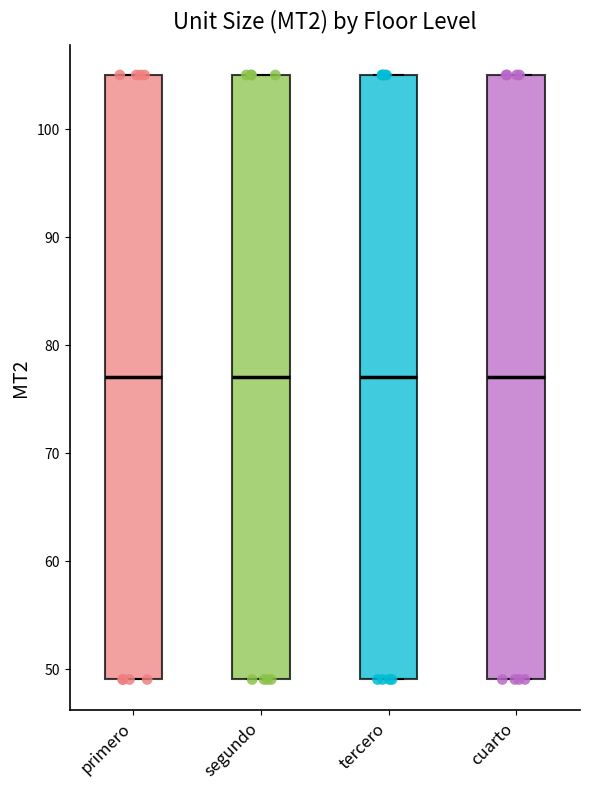

Reading left to right, transcribe this box plot: for each box, give where its median line is, the range the box spans, and where its two whiskers end, as read against the y-axis. The values are not printed on the chart, so give them approximately, as read against the axis.

primero: median 77, box 49 to 105, whiskers 49 to 105
segundo: median 77, box 49 to 105, whiskers 49 to 105
tercero: median 77, box 49 to 105, whiskers 49 to 105
cuarto: median 77, box 49 to 105, whiskers 49 to 105